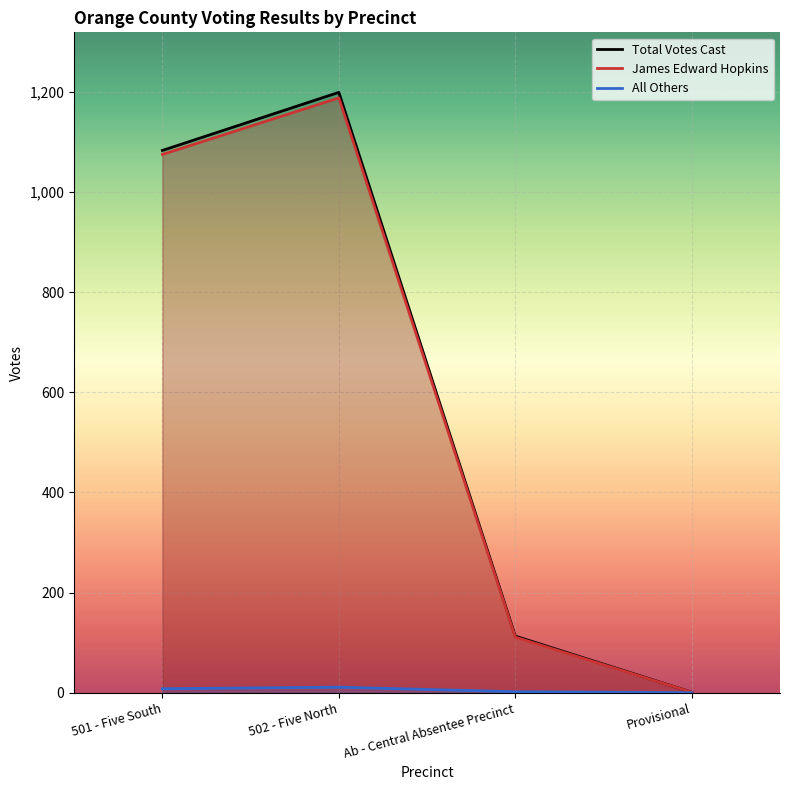

What is the label of the 3rd point from the left?

Ab - Central Absentee Precinct